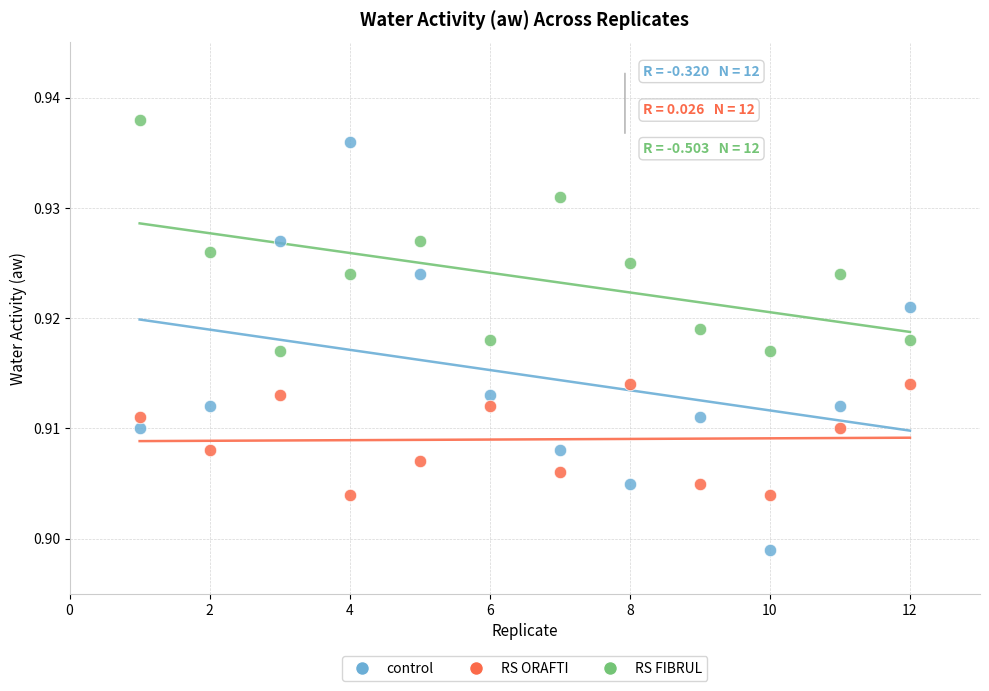

Across all data points, what is the range of X values (max minus min)?

11.0